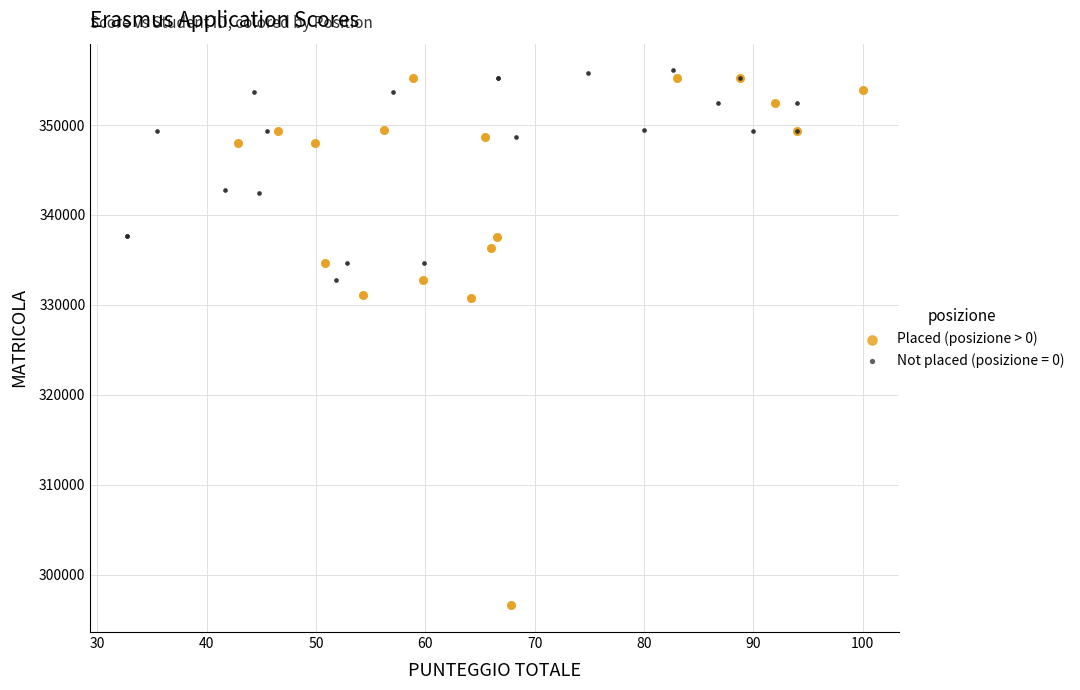

Which series has the widest spread of Y values?

Placed (posizione > 0)